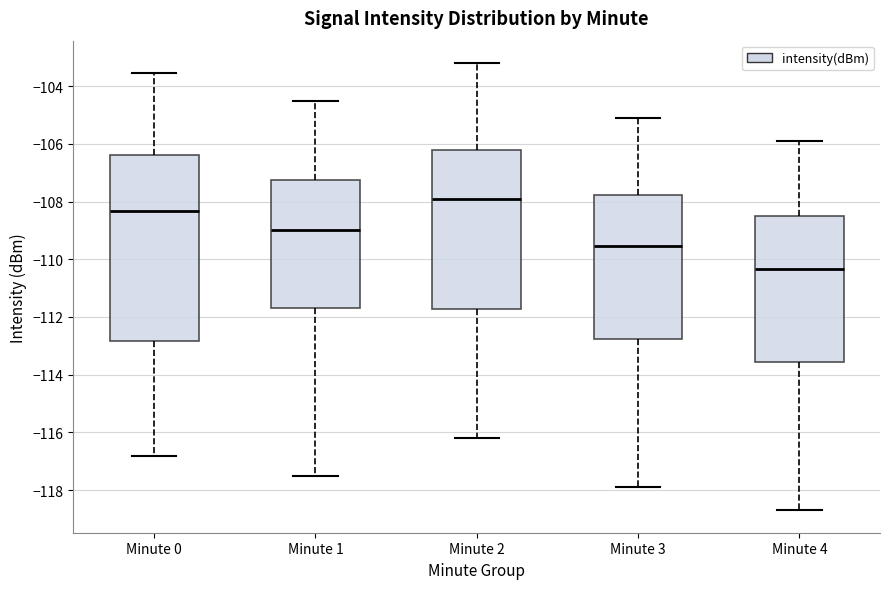

Which box has the lowest median line?

Minute 4